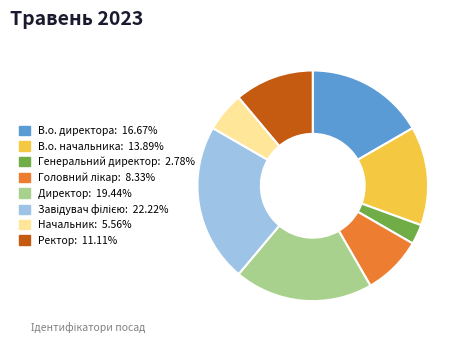

How many slices are in this pie chart?

8